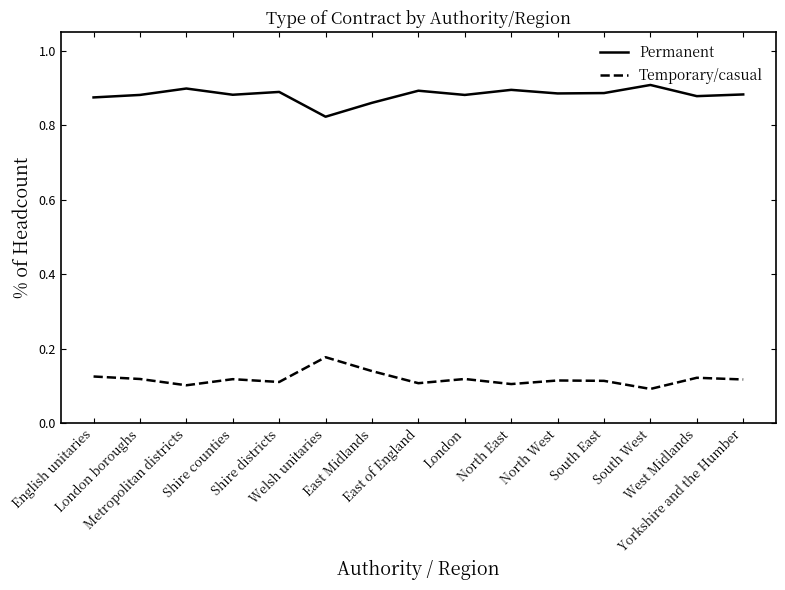

At which label does Temporary/casual reach its minimum?

South West